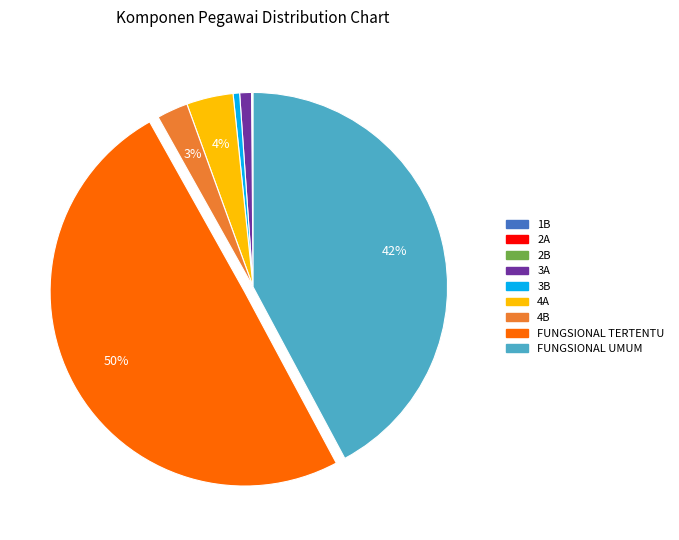

Combined, do FUNGSIONAL UMUM and 3B account for over 50%?

No